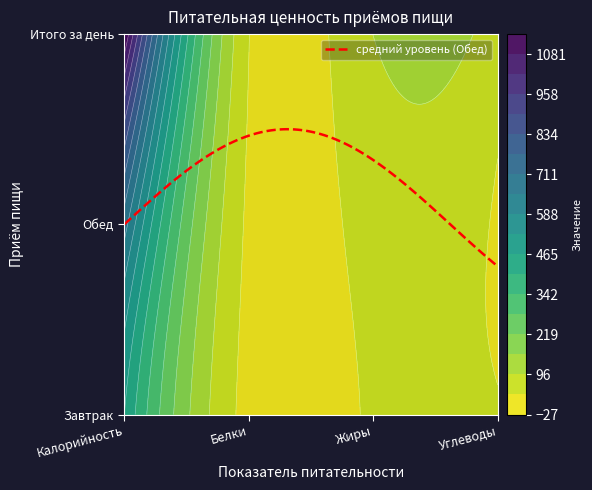

Which series has the largest total across all categories?

Итого за день